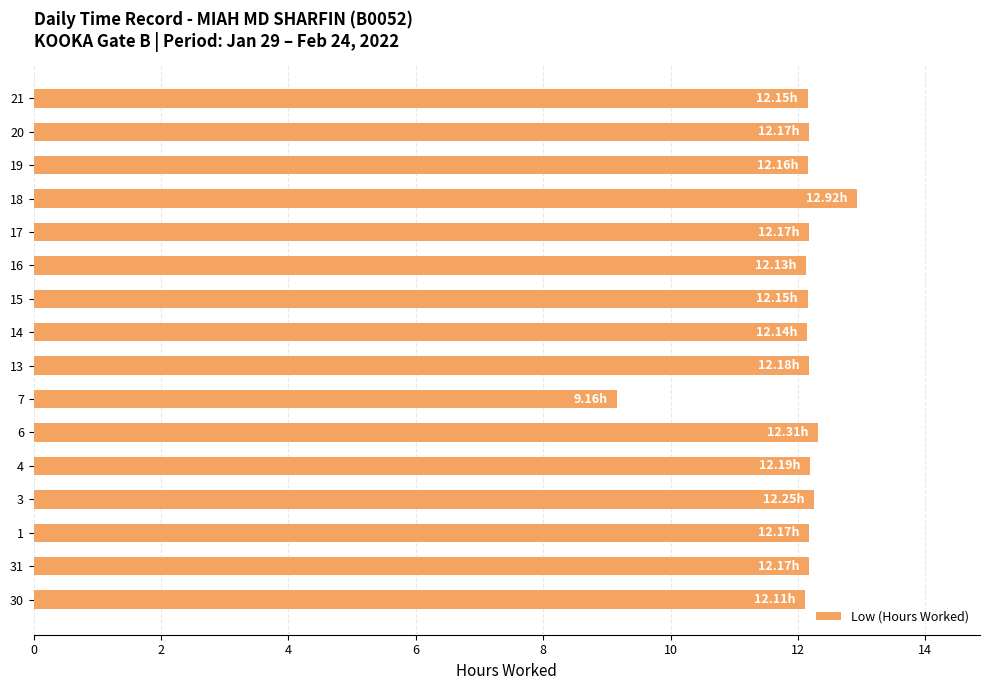

What is the difference between the maximum and second lowest values?

0.8